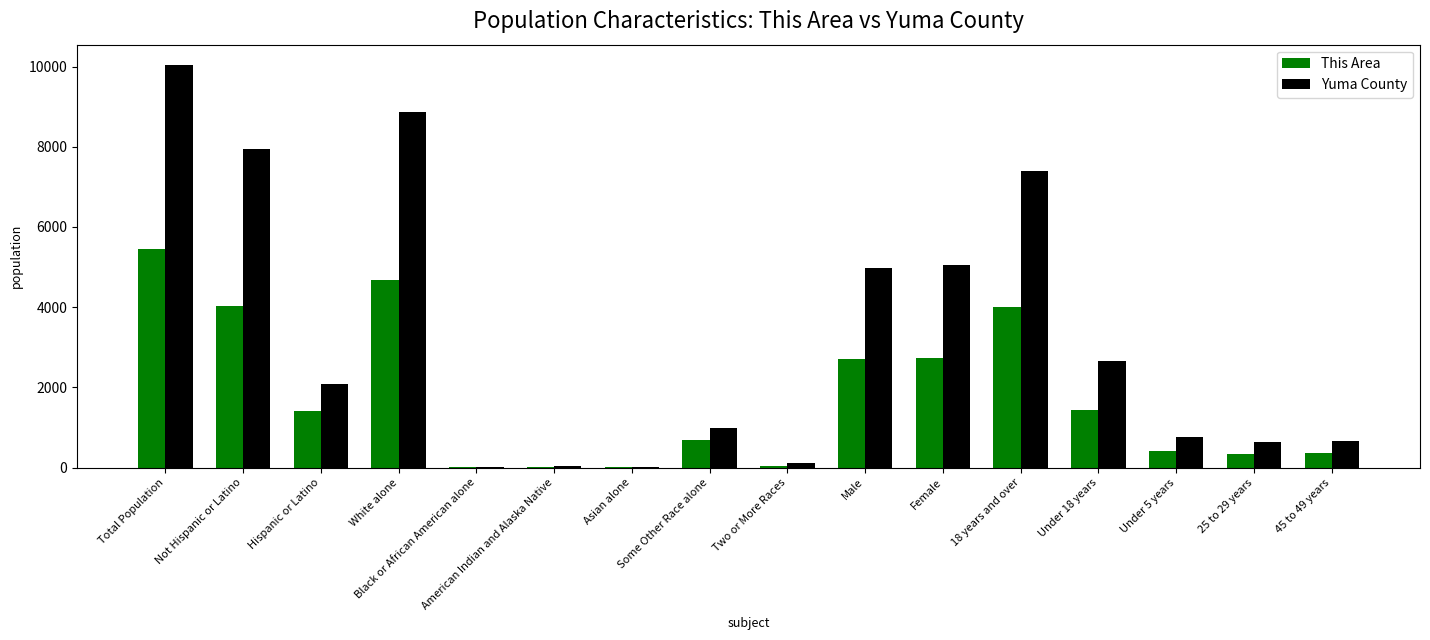

Which series has the largest total across all categories?

Yuma County